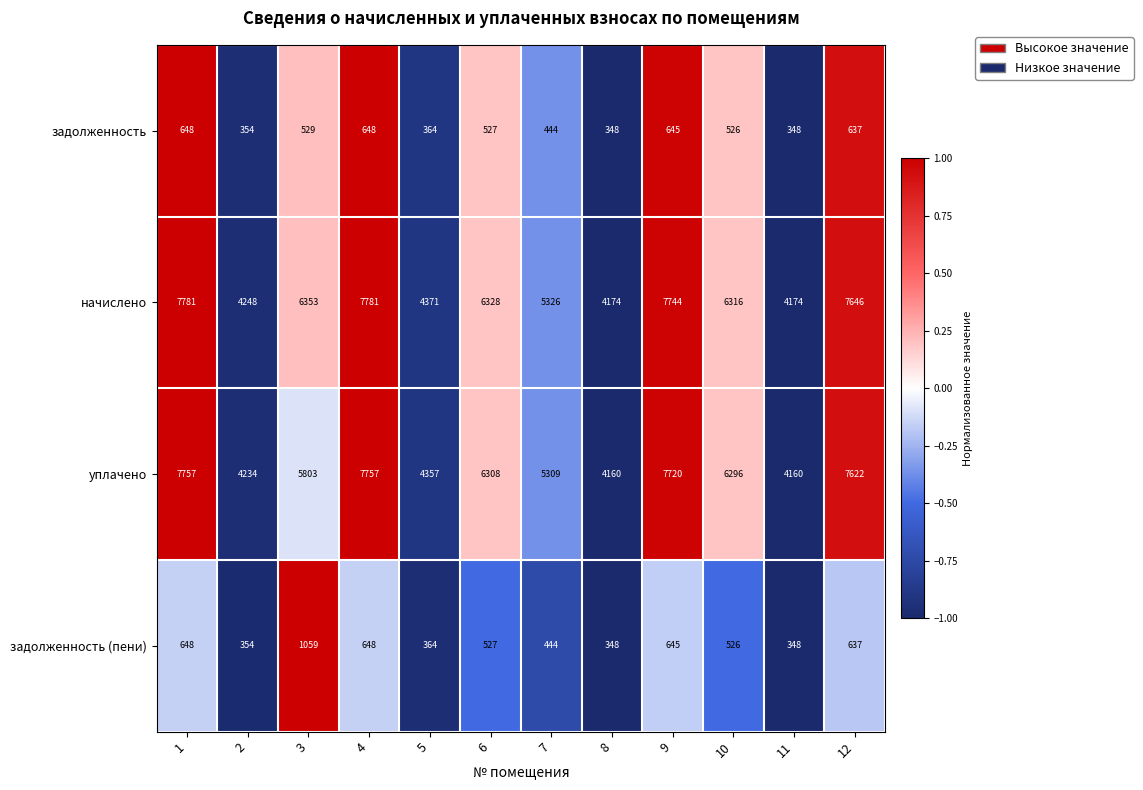

The value of уплачено at 6 is 6308. True or false?

True